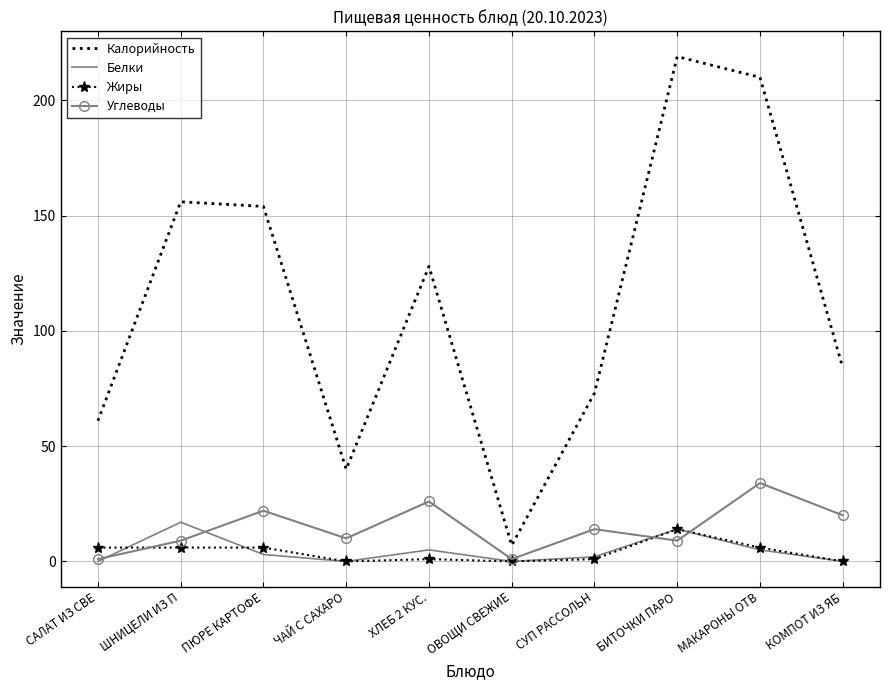

Reading left to right, list all the values displayed in this chart.

Калорийность: САЛАТ ИЗ СВЕ=61	ШНИЦЕЛИ ИЗ П=156	ПЮРЕ КАРТОФЕ=154	ЧАЙ С САХАРО=40	ХЛЕБ 2 КУС.=128	ОВОЩИ СВЕЖИЕ=7	СУП РАССОЛЬН=73	БИТОЧКИ ПАРО=219	МАКАРОНЫ ОТВ=210	КОМПОТ ИЗ ЯБ=84
Белки: САЛАТ ИЗ СВЕ=0	ШНИЦЕЛИ ИЗ П=17	ПЮРЕ КАРТОФЕ=3	ЧАЙ С САХАРО=0	ХЛЕБ 2 КУС.=5	ОВОЩИ СВЕЖИЕ=0	СУП РАССОЛЬН=2	БИТОЧКИ ПАРО=14	МАКАРОНЫ ОТВ=5	КОМПОТ ИЗ ЯБ=0
Жиры: САЛАТ ИЗ СВЕ=6	ШНИЦЕЛИ ИЗ П=6	ПЮРЕ КАРТОФЕ=6	ЧАЙ С САХАРО=0	ХЛЕБ 2 КУС.=1	ОВОЩИ СВЕЖИЕ=0	СУП РАССОЛЬН=1	БИТОЧКИ ПАРО=14	МАКАРОНЫ ОТВ=6	КОМПОТ ИЗ ЯБ=0
Углеводы: САЛАТ ИЗ СВЕ=1	ШНИЦЕЛИ ИЗ П=9	ПЮРЕ КАРТОФЕ=22	ЧАЙ С САХАРО=10	ХЛЕБ 2 КУС.=26	ОВОЩИ СВЕЖИЕ=1	СУП РАССОЛЬН=14	БИТОЧКИ ПАРО=9	МАКАРОНЫ ОТВ=34	КОМПОТ ИЗ ЯБ=20